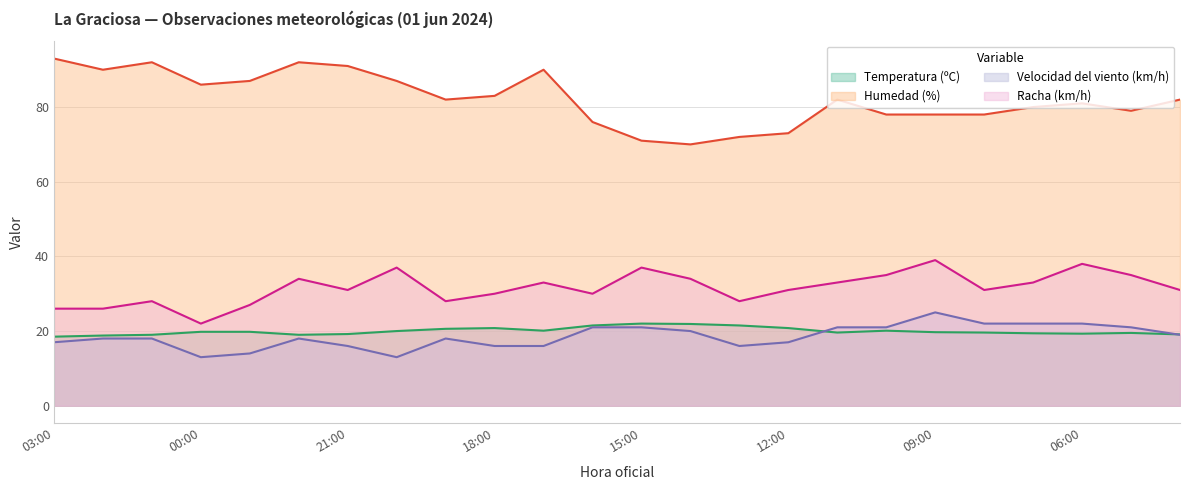

Does the chart display data point markers on the line(s)?

No